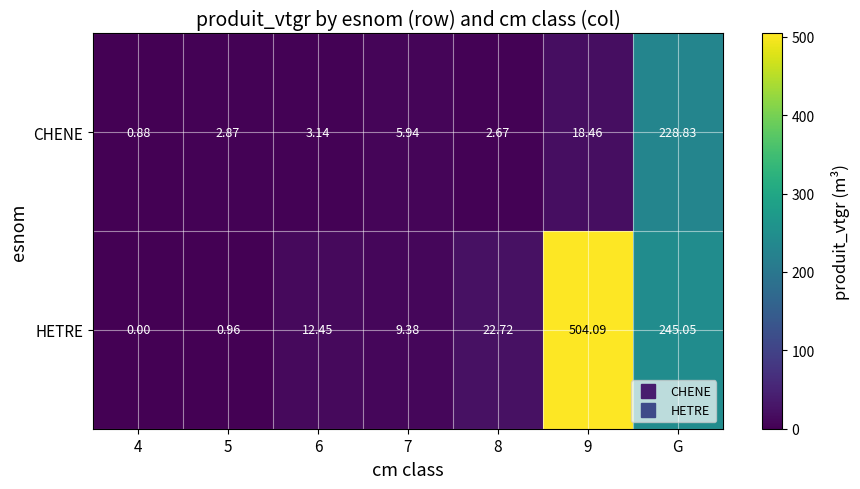

What is the spread (max minus min) of values at 5?

1.9